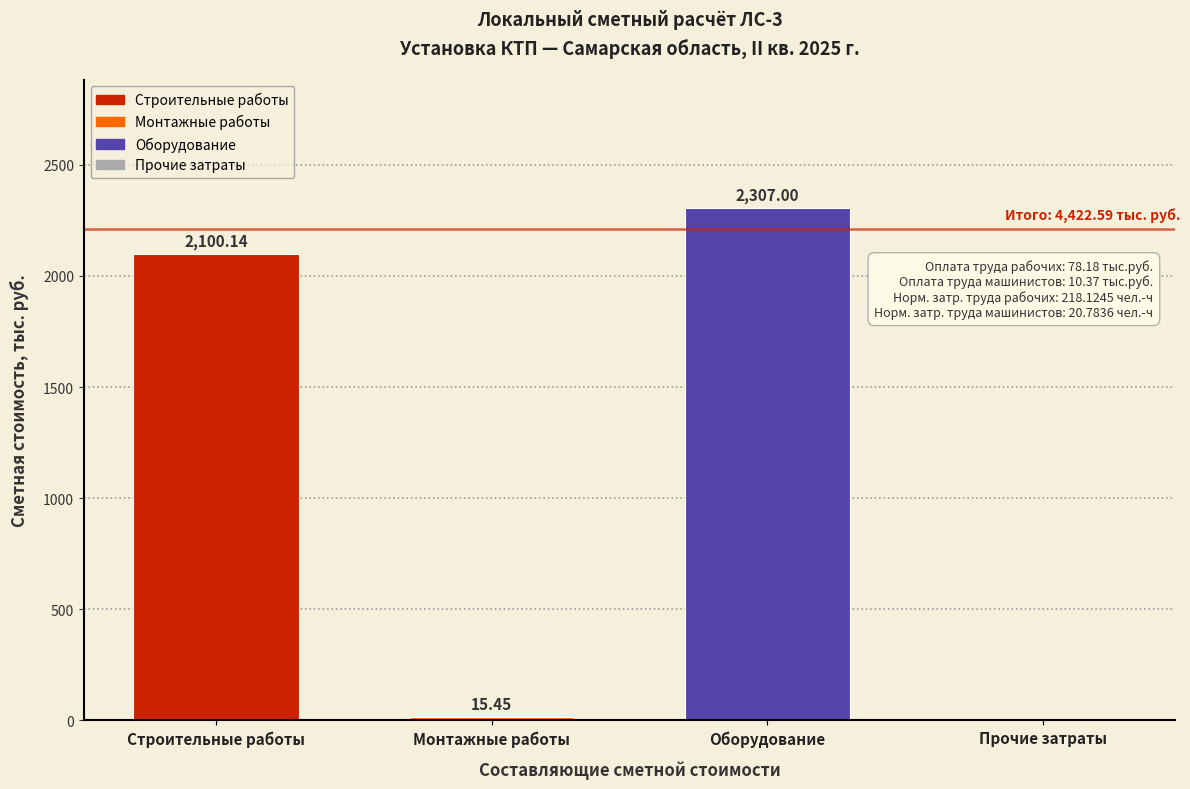

Where does the data first go above 2100?

Строительные работы